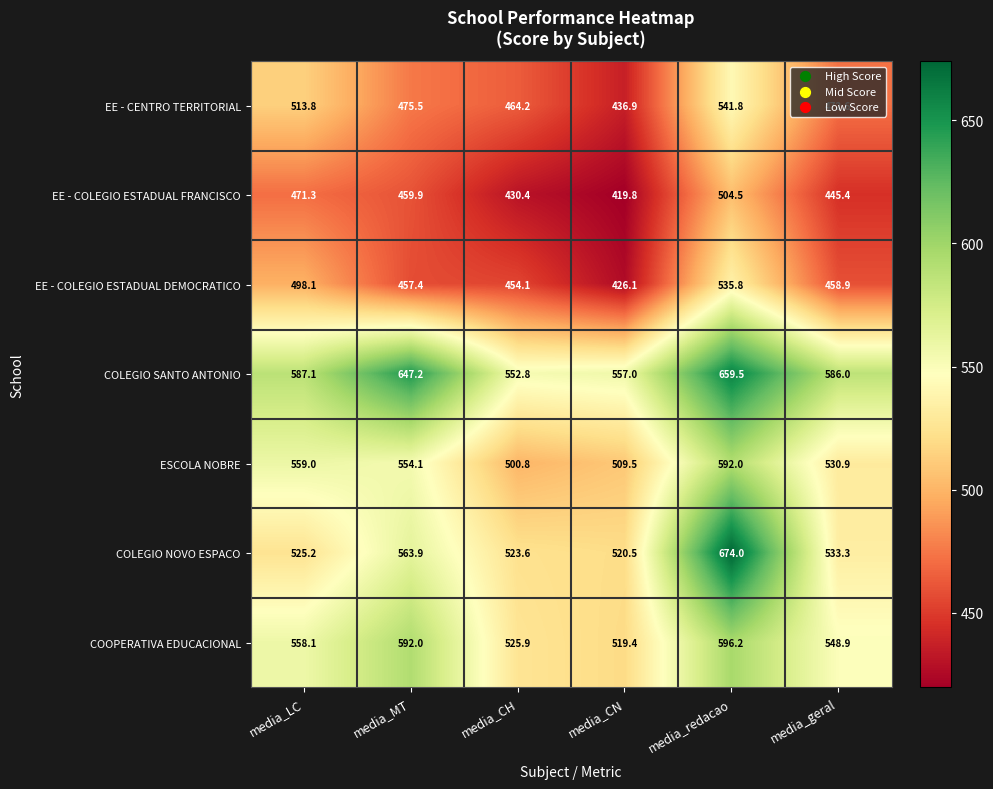

What is the average value of the ESCOLA NOBRE series?

541.1